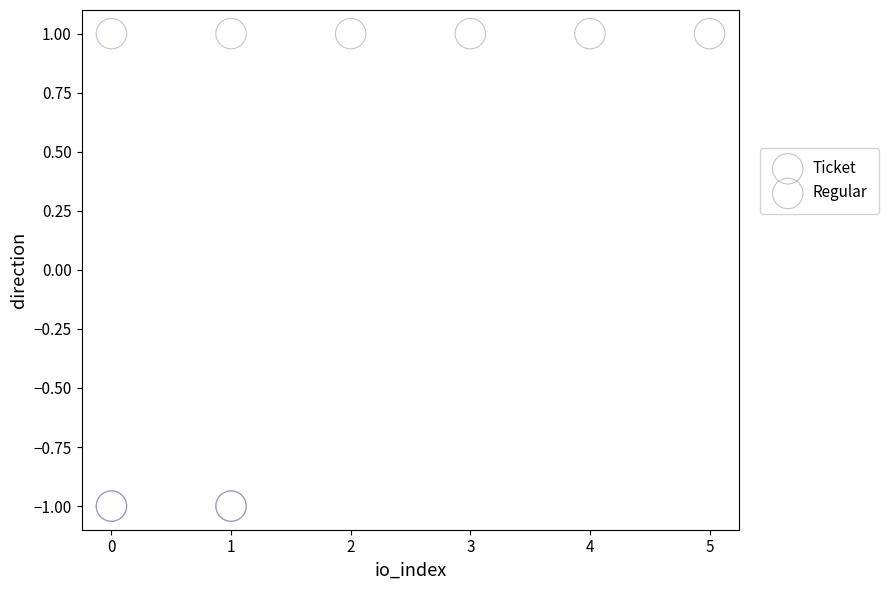

Which series contains the highest Y value?

Regular